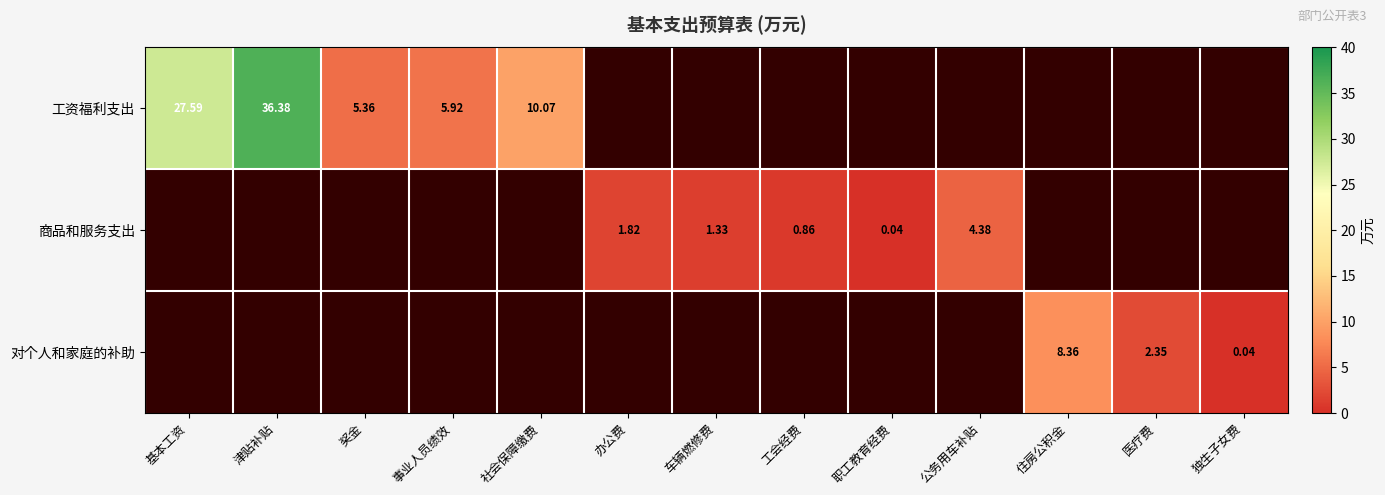

How many data points does each series have?

13